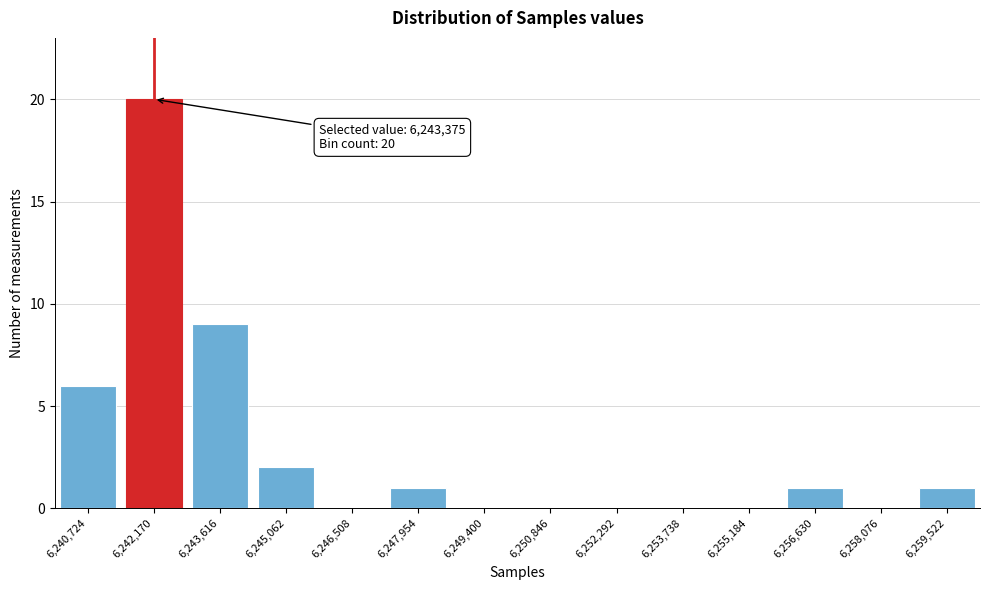

Reading right to left, list all the values displayed in this chart.

6,259,522=1	6,258,076=0	6,256,630=1	6,255,184=0	6,253,738=0	6,252,292=0	6,250,846=0	6,249,400=0	6,247,954=1	6,246,508=0	6,245,062=2	6,243,616=9	6,242,170=20	6,240,724=6